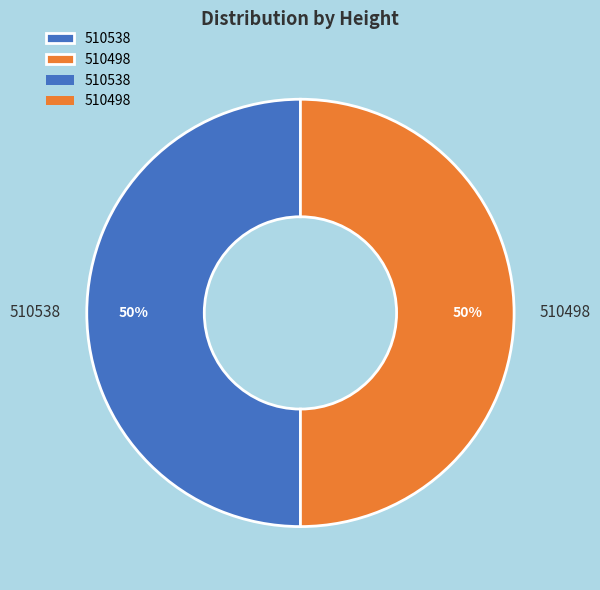

How many slices are in this pie chart?

2